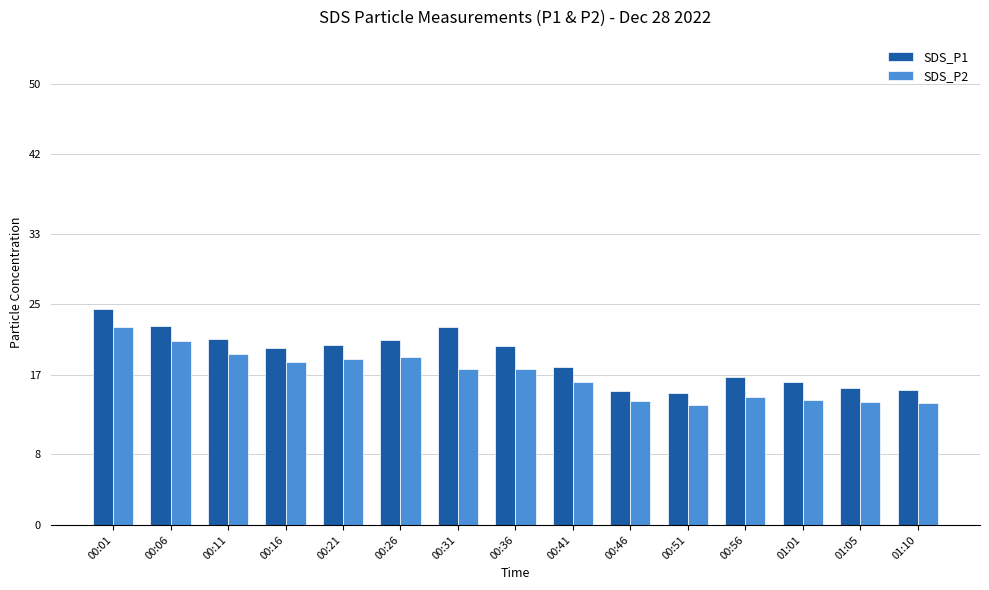

The SDS_P2 series shows 33.1 at 00:21. True or false?

False